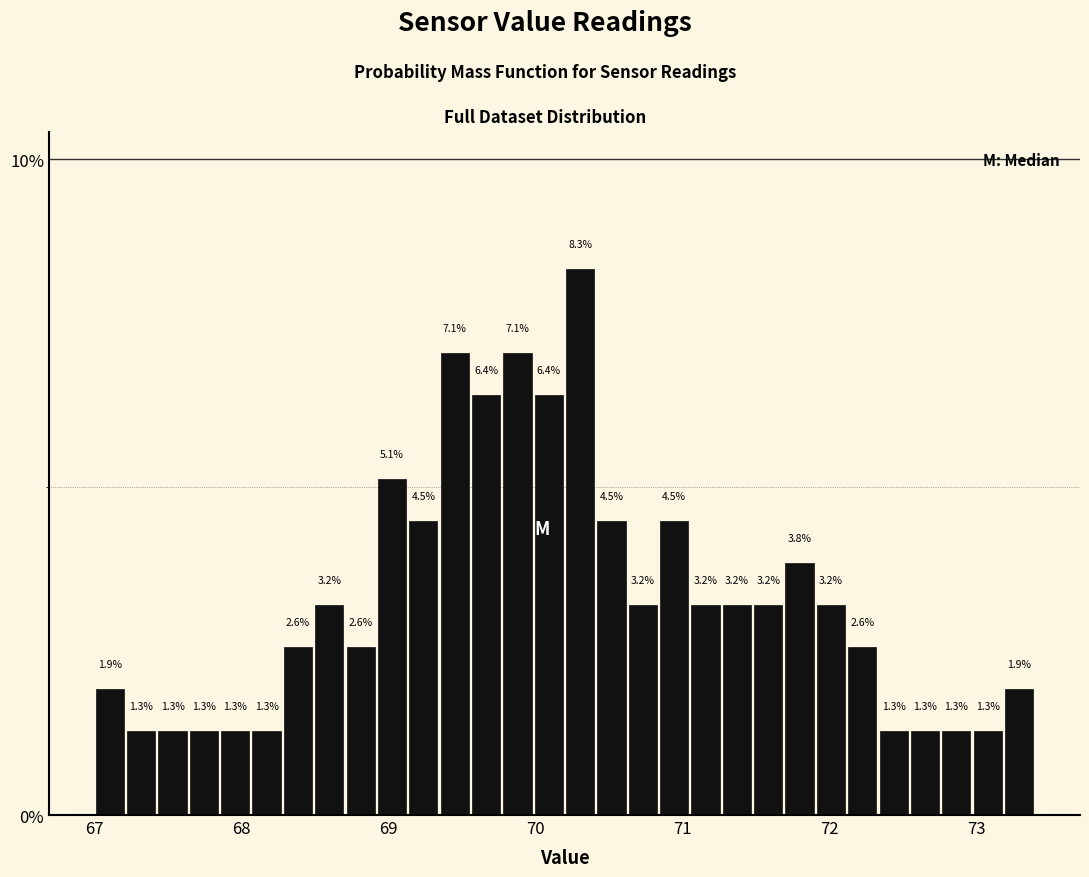

Around what value on the x-axis is the tallest bar? Give the approximate position of its centre, as read against the axis.

70.3